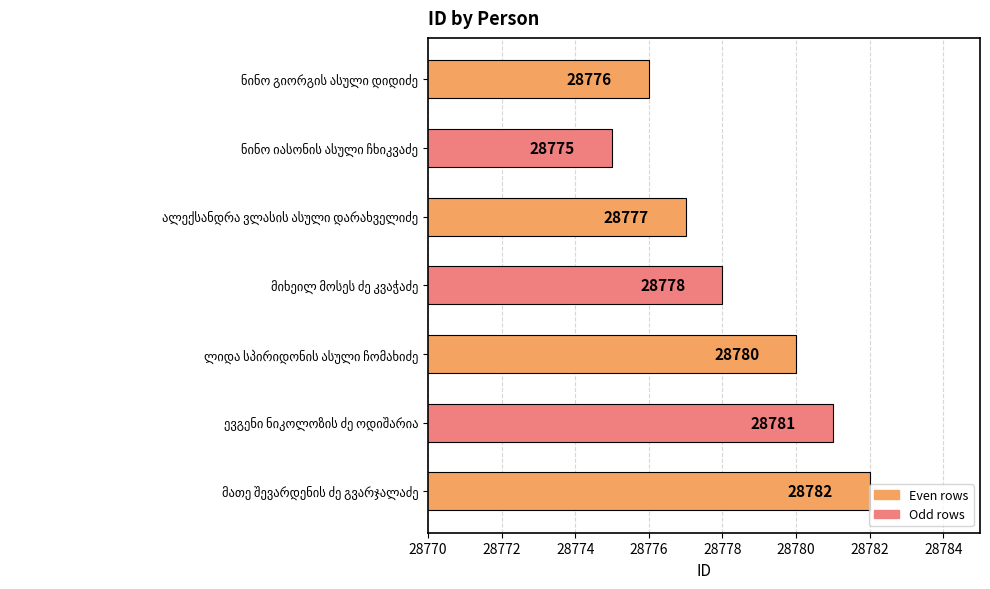

What is the average value?

28778